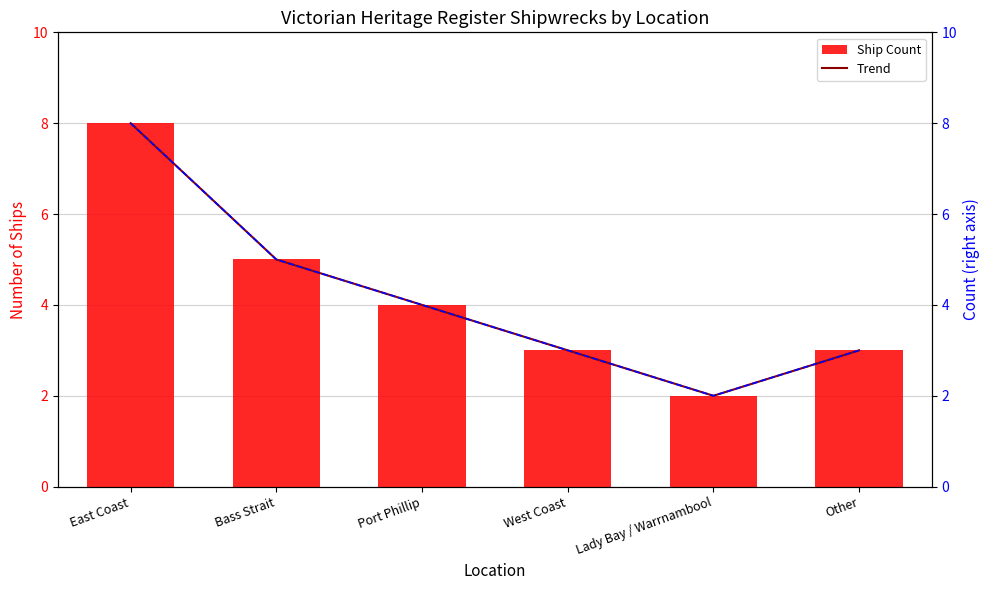

The value of Ship Count at East Coast is 8. True or false?

True